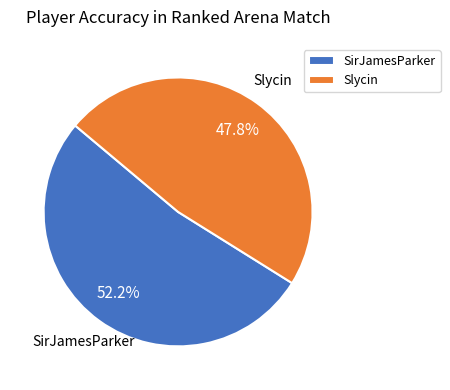

Is there any slice that represents more than half of the pie?

Yes